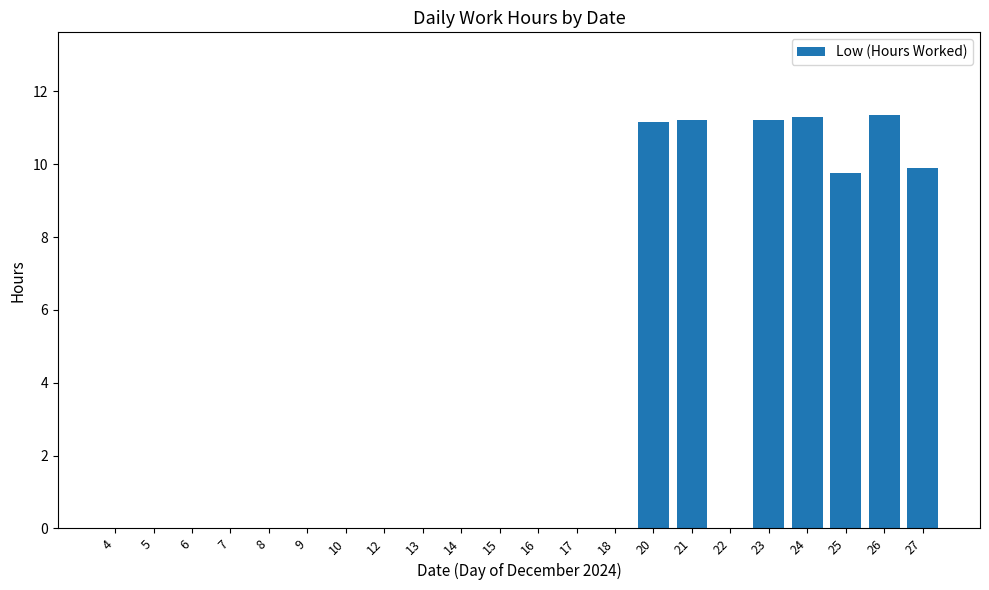

True or false: the data shows 0.0 at 9.

True